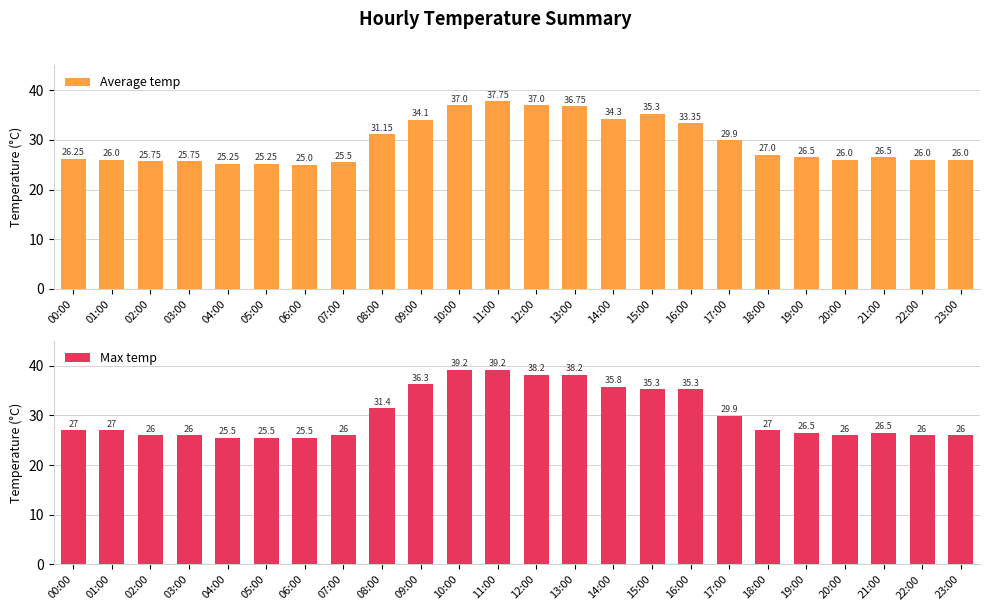

Which series has the largest total across all categories?

Max temp